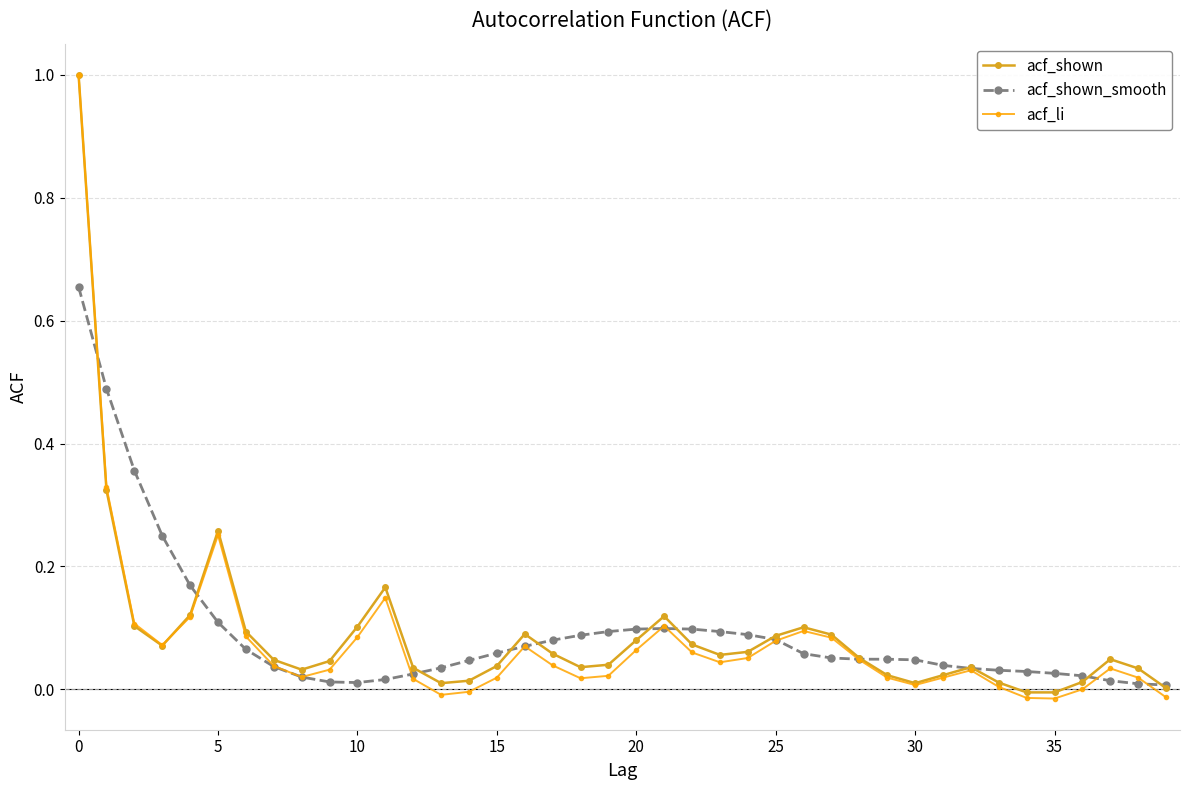

What is the difference between the maximum and minimum values in the acf_li series?

1.0